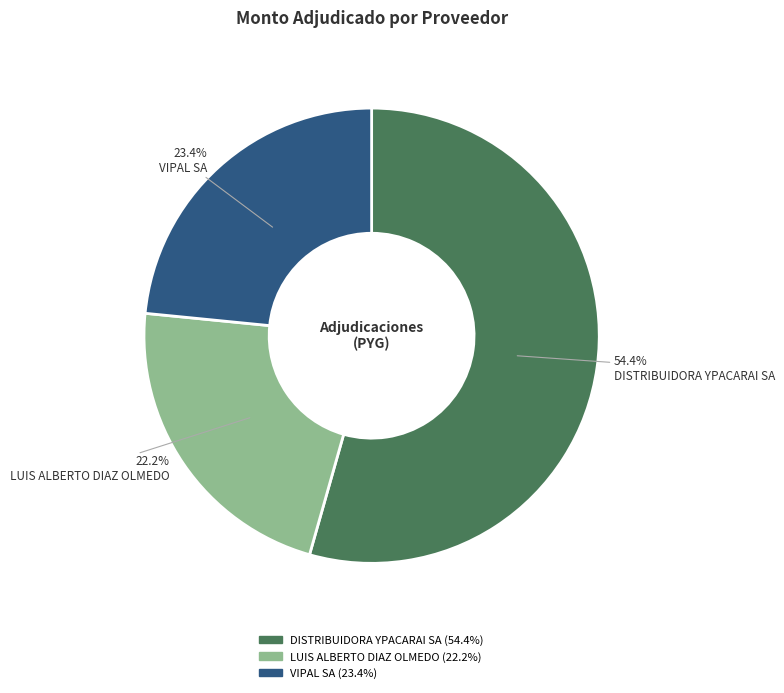

To the nearest percent, what portion does DISTRIBUIDORA YPACARAI SA represent?

54%